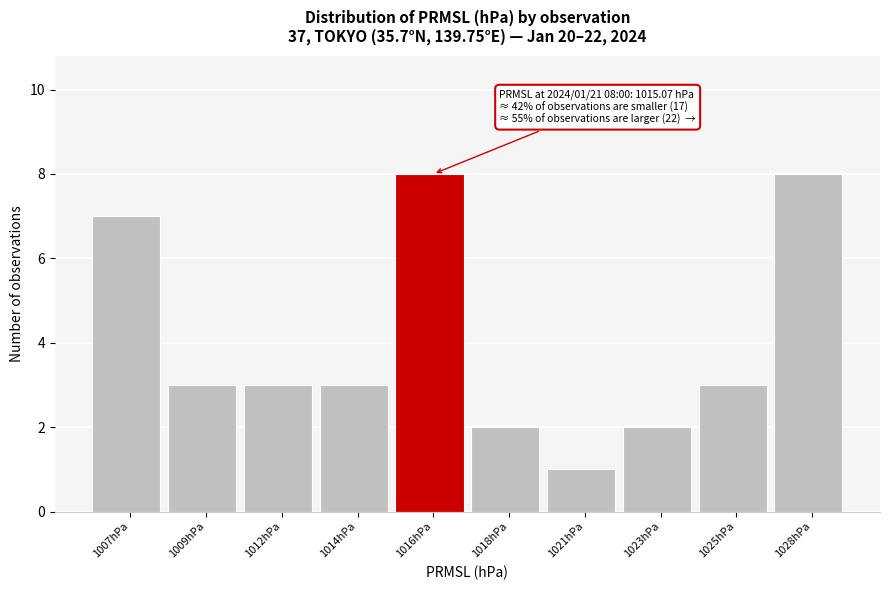

Reading right to left, list all the values displayed in this chart.

8	3	2	1	2	8	3	3	3	7